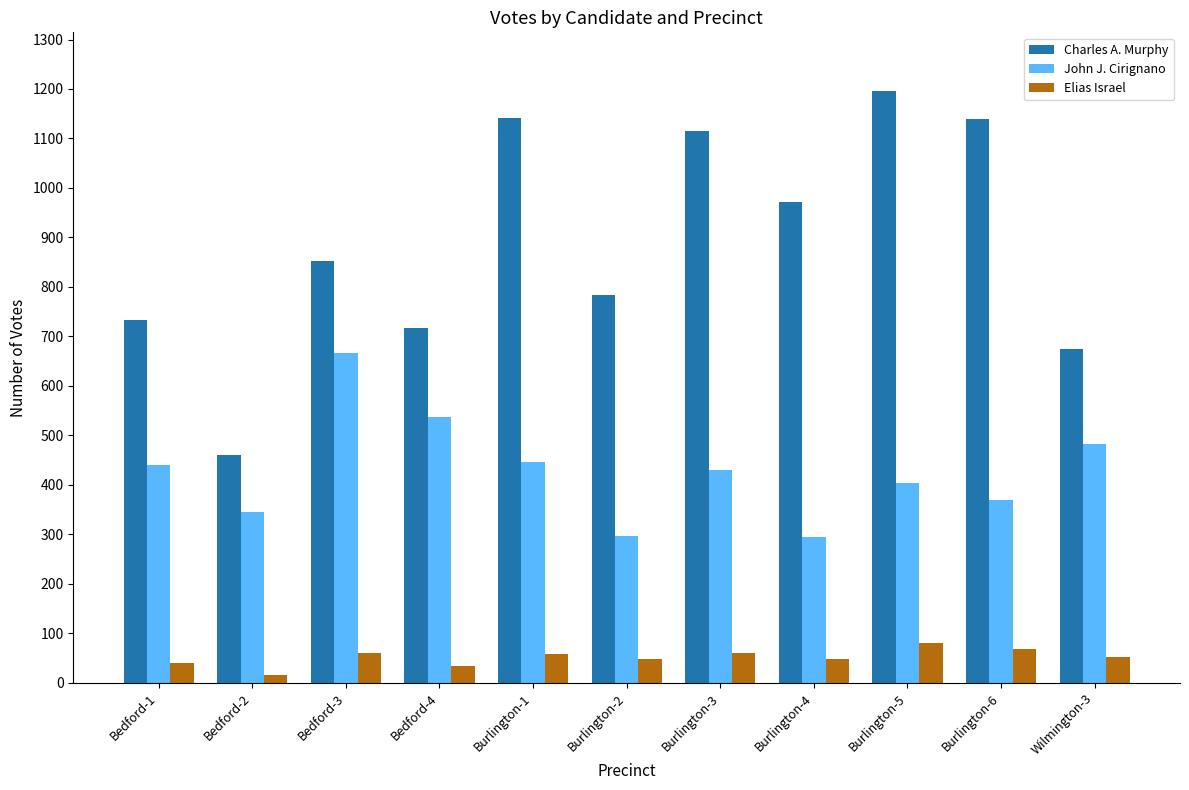

What is the value of the Charles A. Murphy bar at the 8th from the left?

971